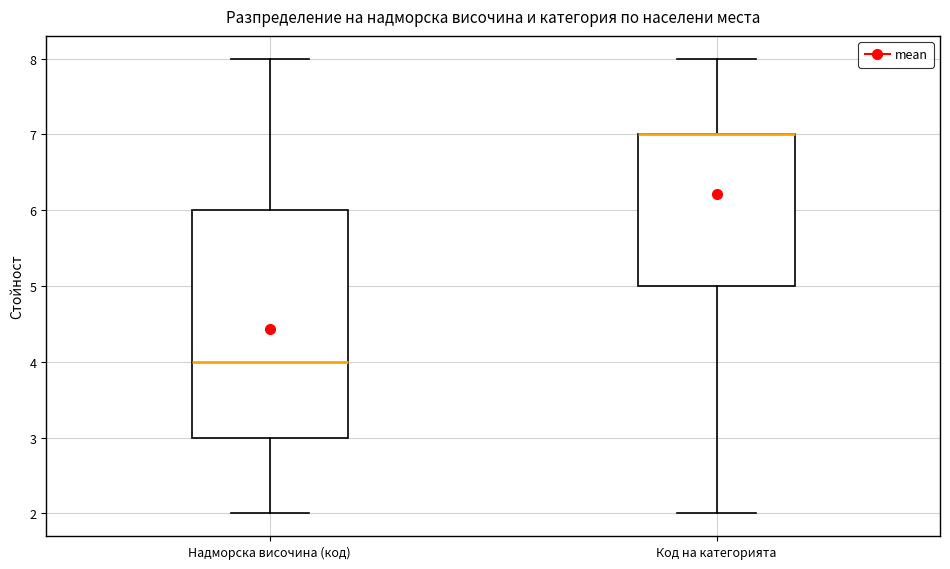

Which box is the tallest, from its lower edge to its upper edge?

Надморска височина (код)